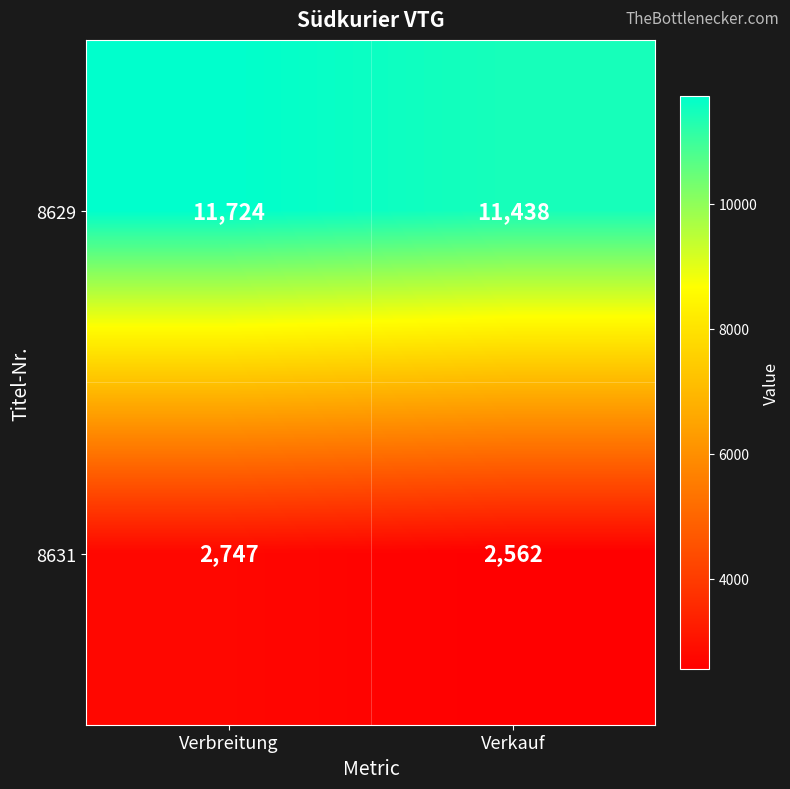

The 8631 series shows 3886 at Verkauf. True or false?

False